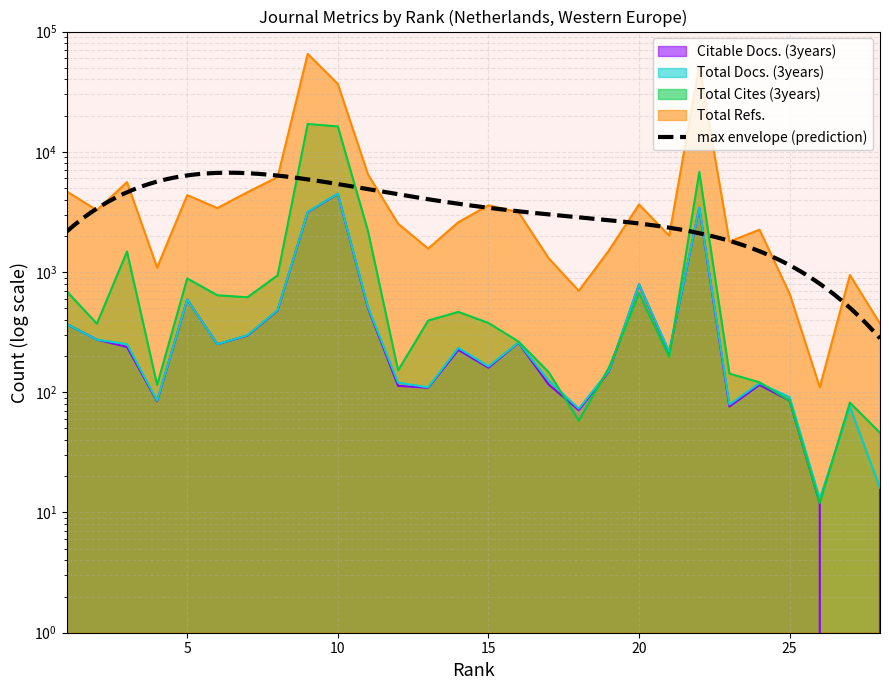

How many positive values does the Citable Docs. (3years) series have?

27